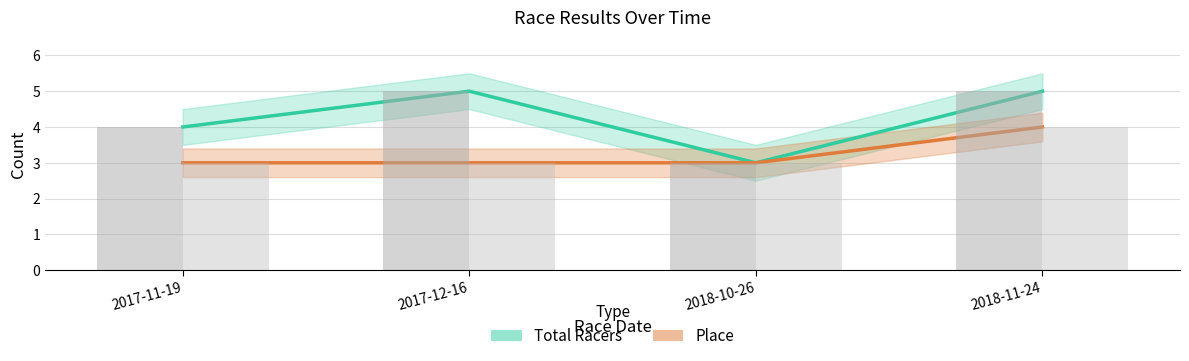

Is the value of Place (bar) at 2018-10-26 greater than the value of Total Racers at 2018-10-26?

No